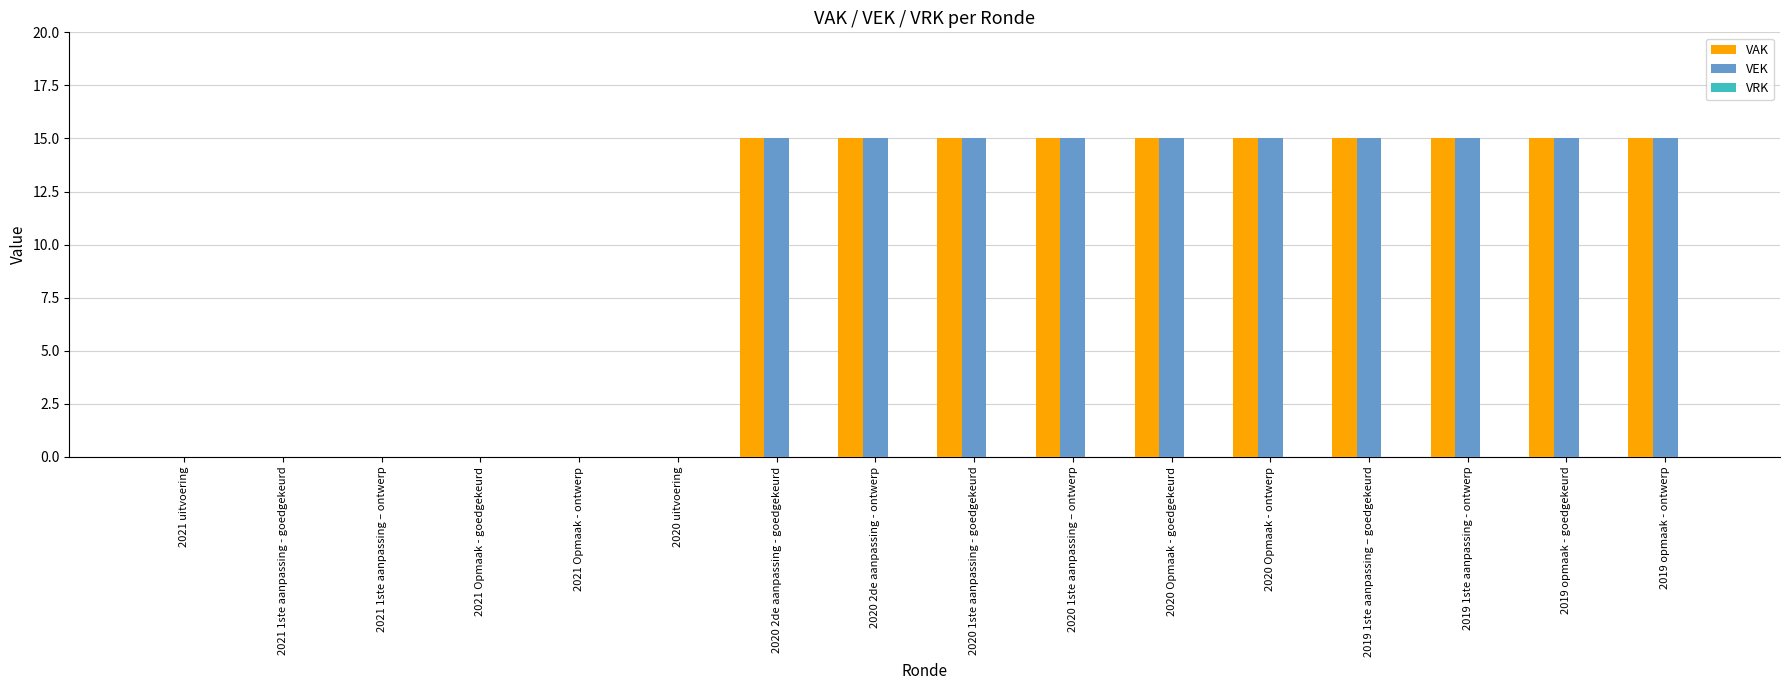

What is the total value across all series at 2019 1ste aanpassing – goedgekeurd?

30